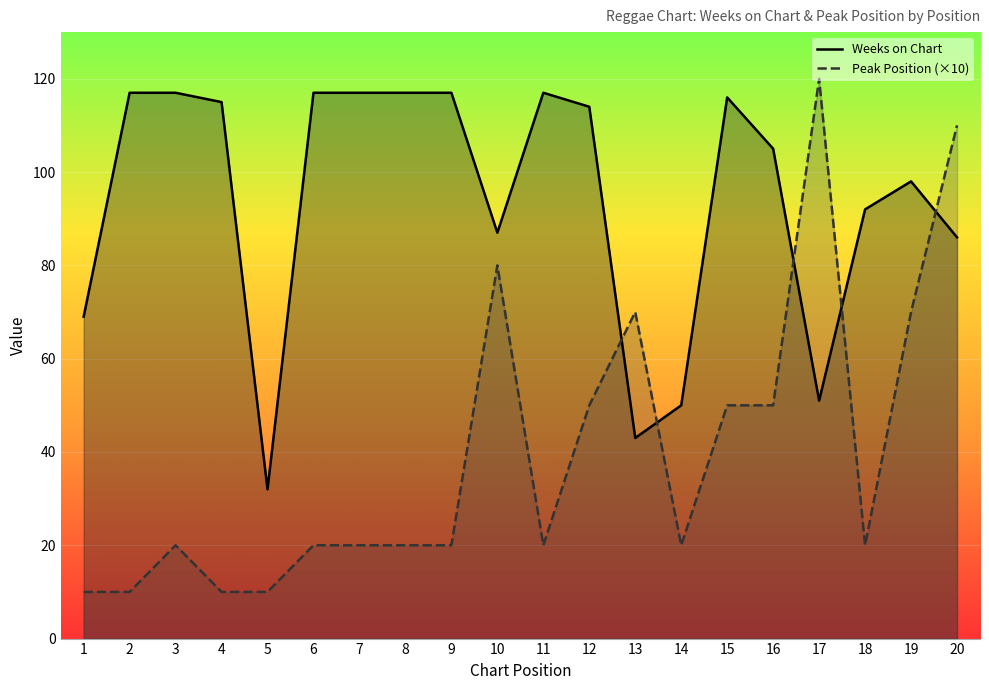

What is the difference between the Weeks on Chart values at 1 and 4?

46